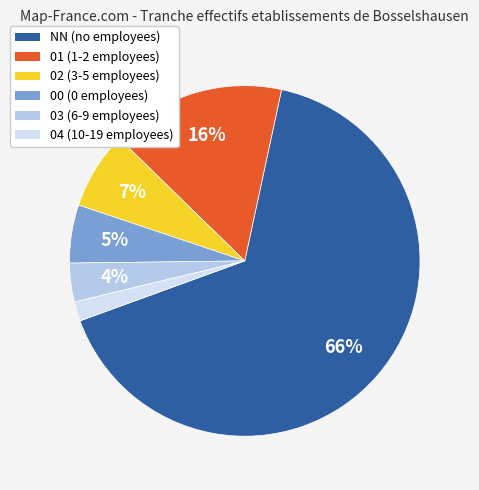

Rank the categories by value from highest to lowest.

NN, 01, 02, 00, 03, 04